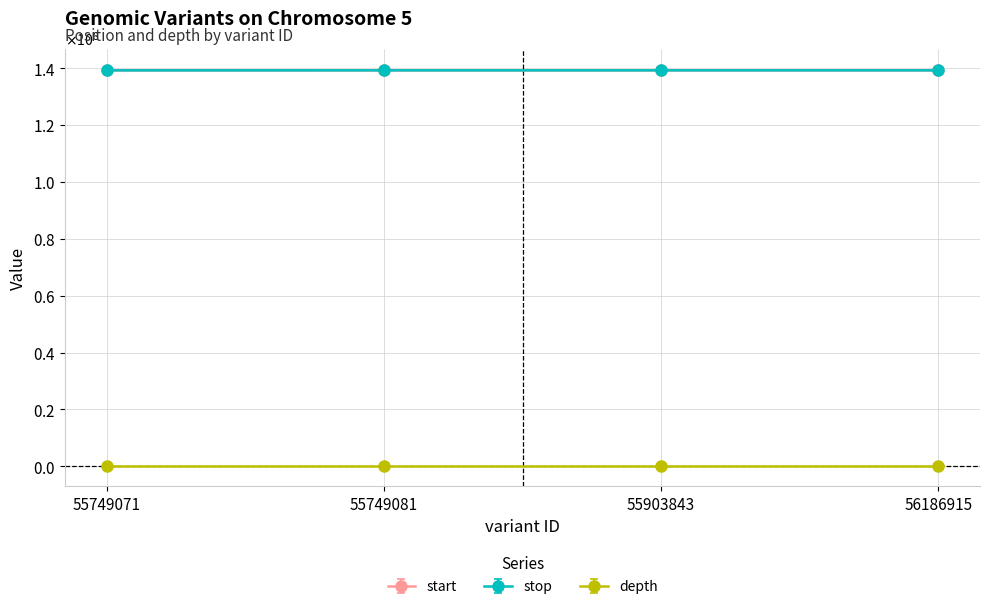

Is the value of depth at 55903843 greater than the value of stop at 55749071?

No